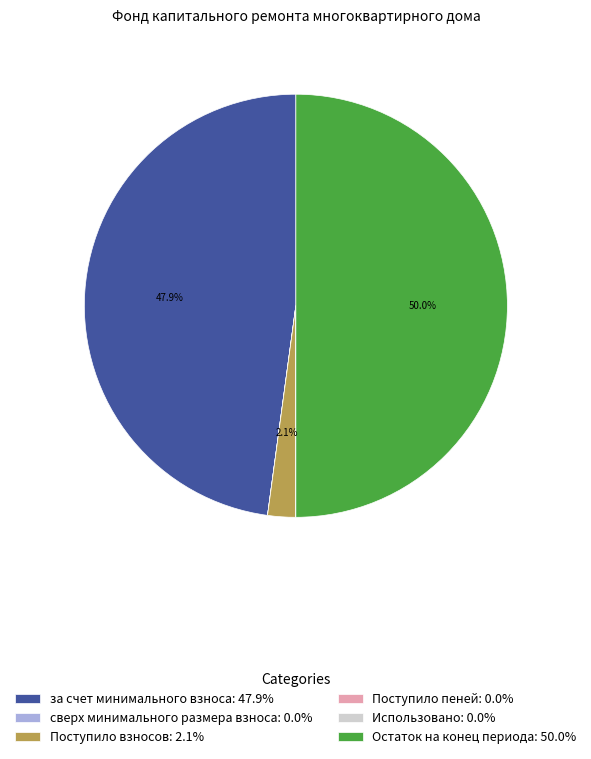

What portion of the pie excludes Поступило взносов: 2.1%?

97.9%